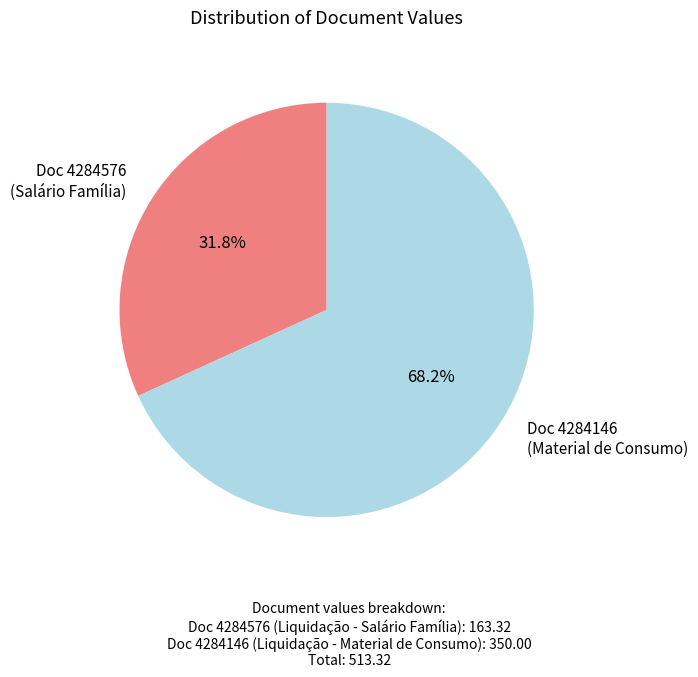

Count the number of slices in the pie.

2